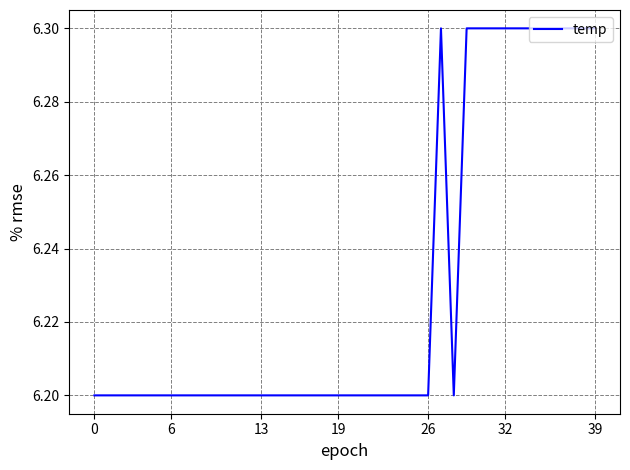

What is the minimum value shown in the chart?

6.2